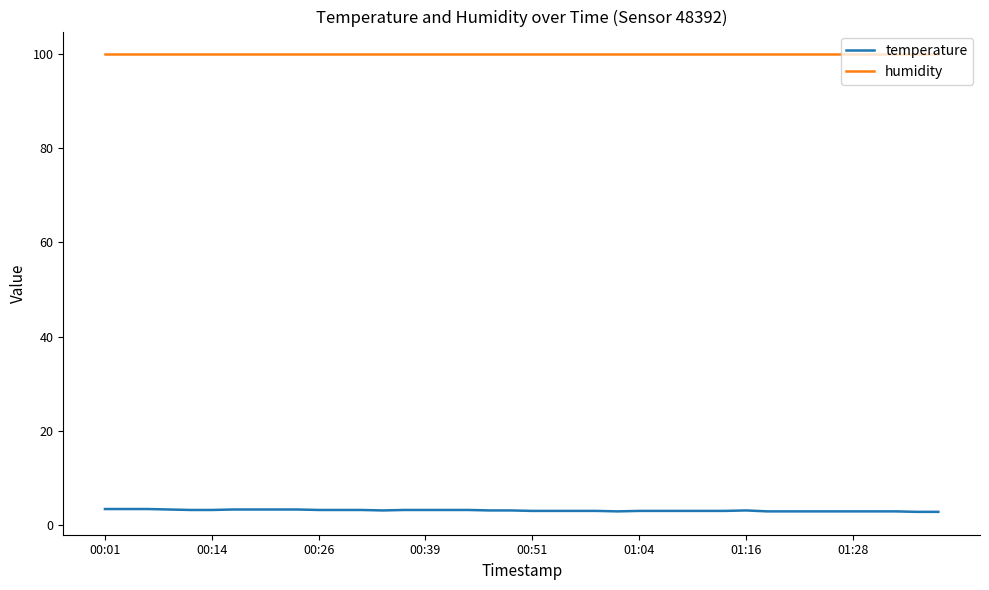

Which series has the widest spread of values?

temperature